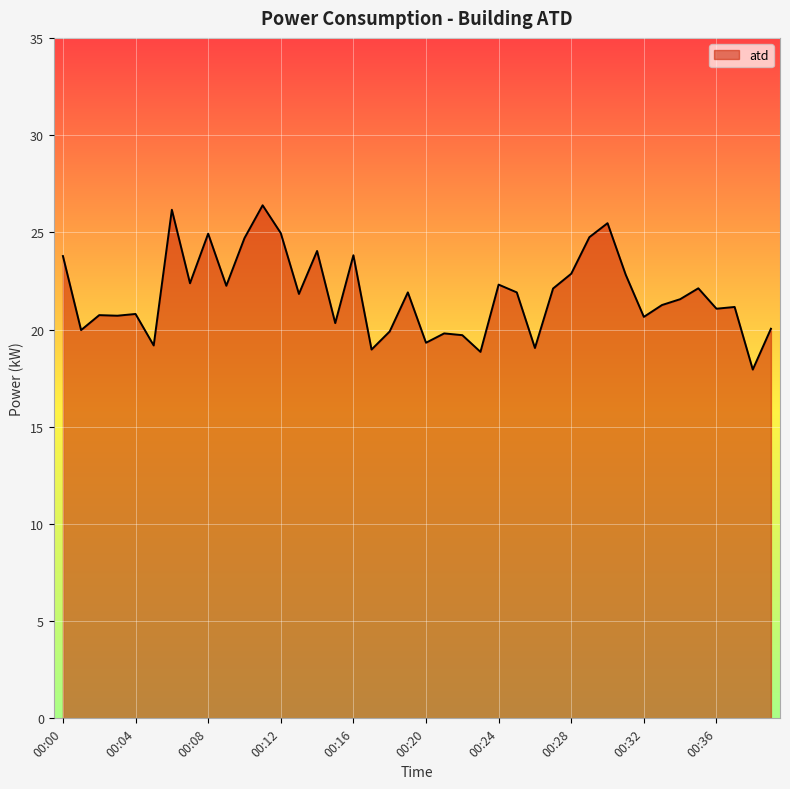

What is the greatest value displayed?

26.4